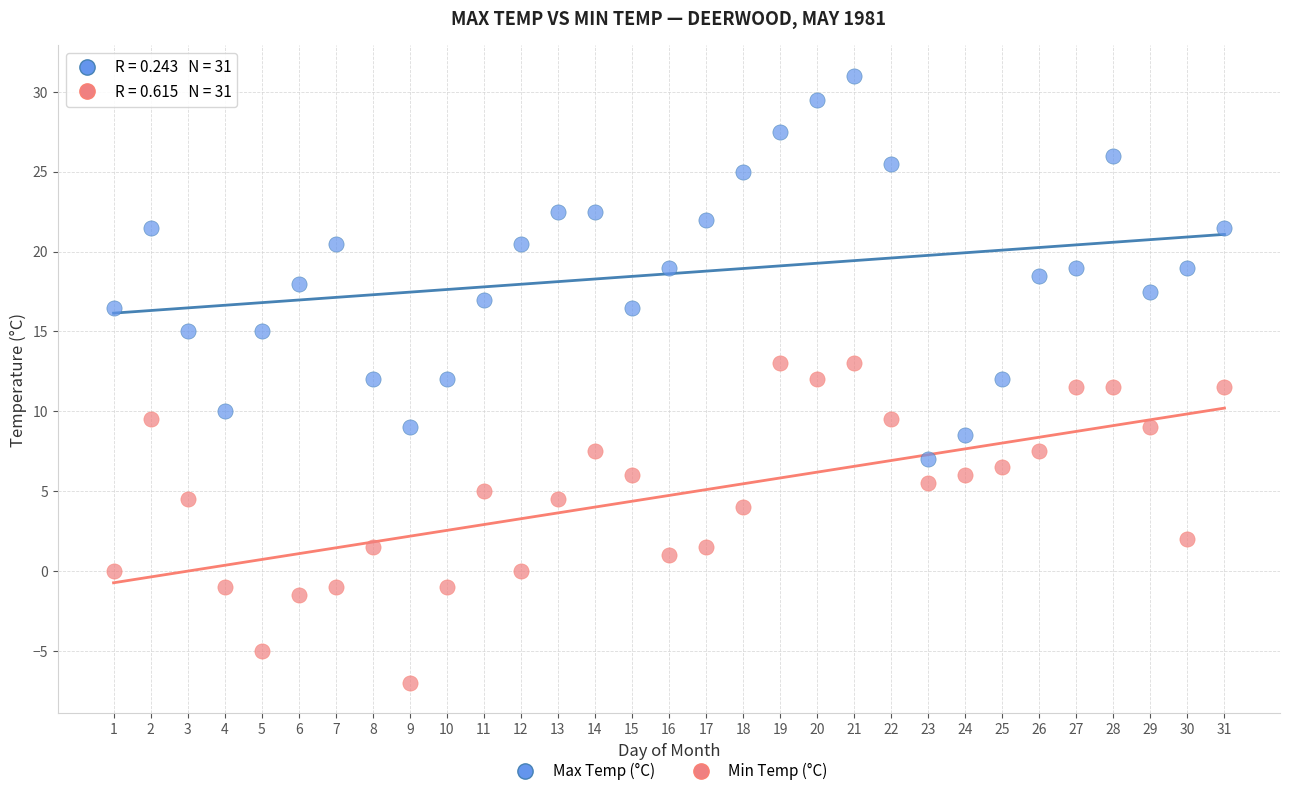

Which series has the largest Y range (max minus min)?

Max Temp (°C)